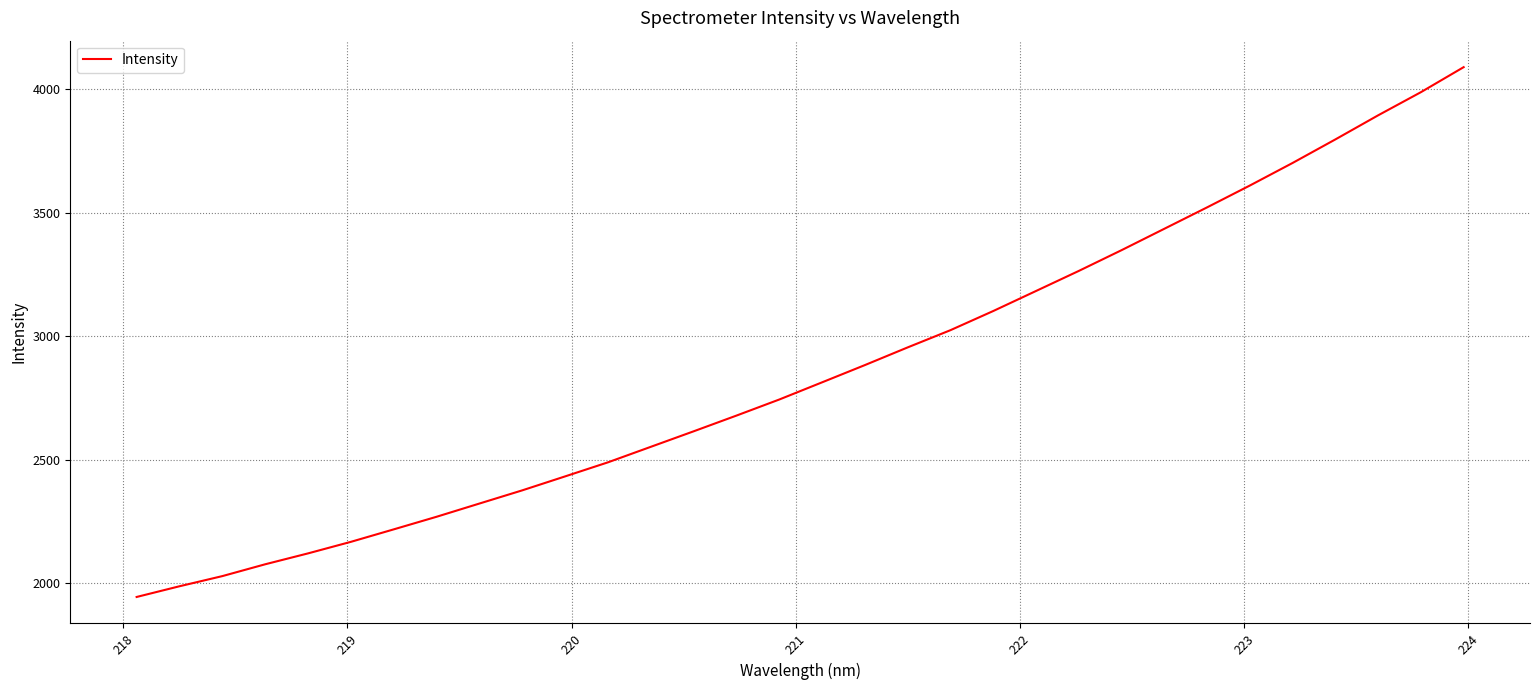

How many lines are shown in the chart?

1